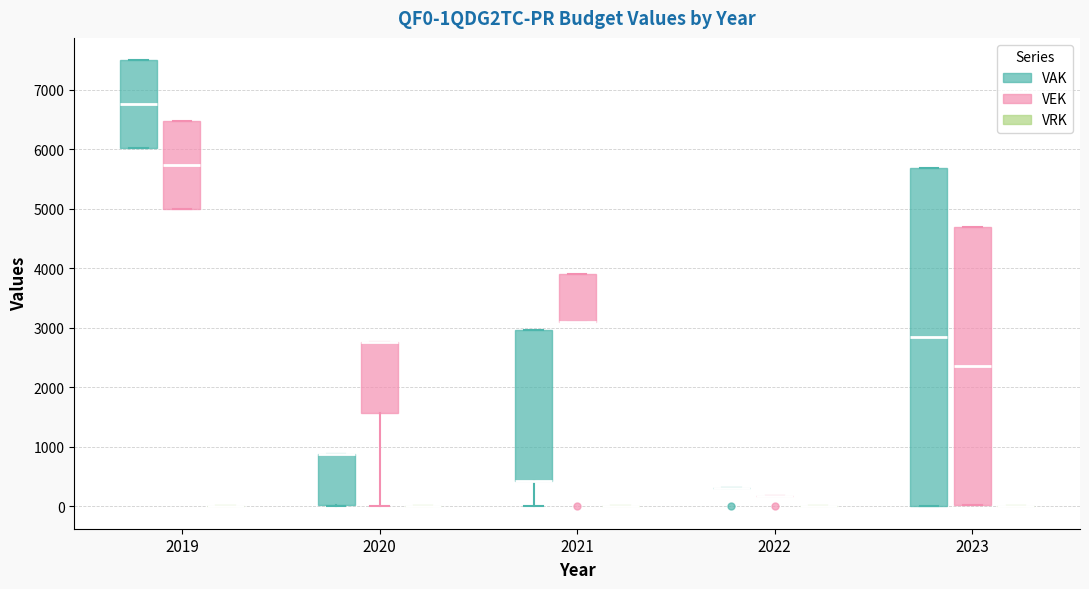

Where is the lower edge of the box for 2023 (VEK) on the y-axis? The values are not printed on the chart, so give them approximately, as read against the axis.

0